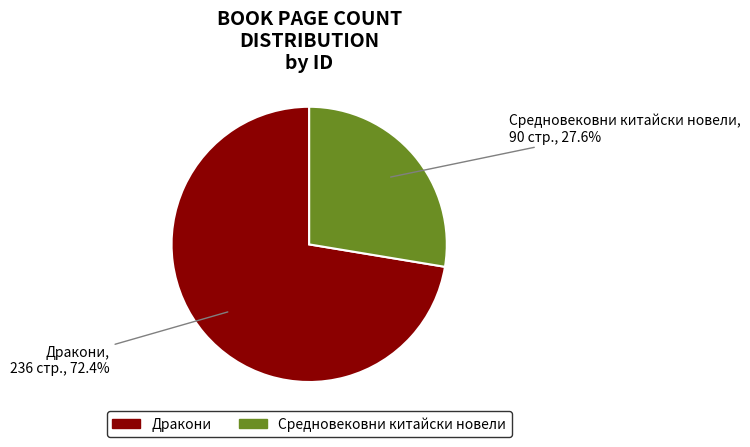

How much of the chart is everything except Средновековни китайски новели?

72.4%